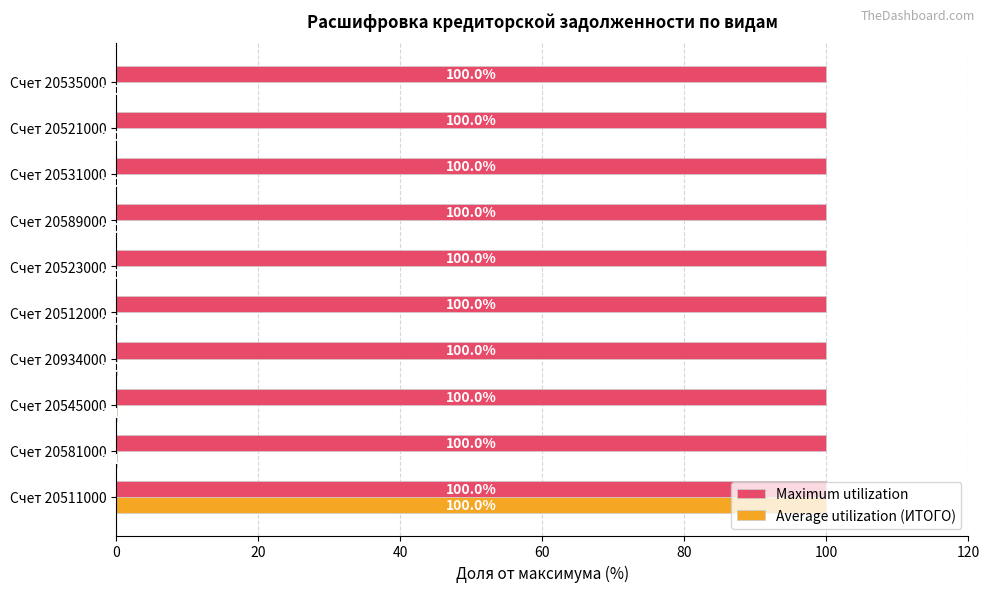

Between Счет 20511000 and Счет 20545000, which series saw the biggest shift?

Average utilization (ИТОГО)